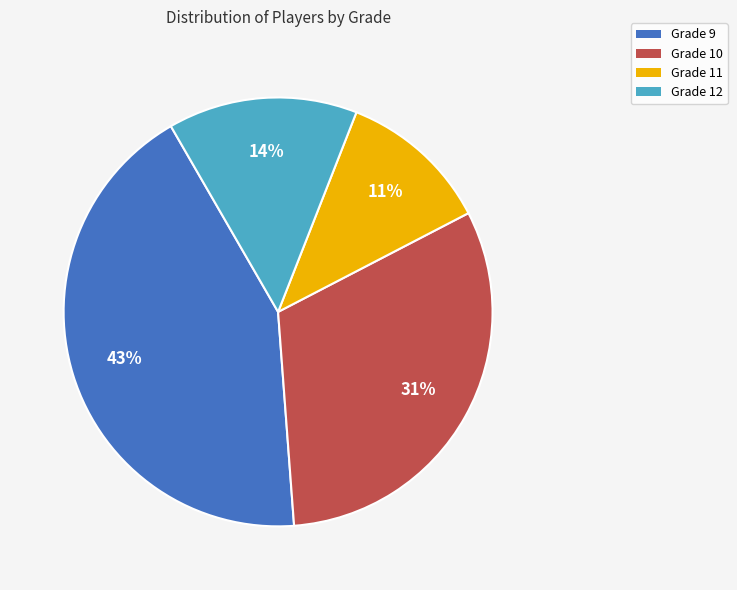

Is Grade 11 the majority of the pie?

No